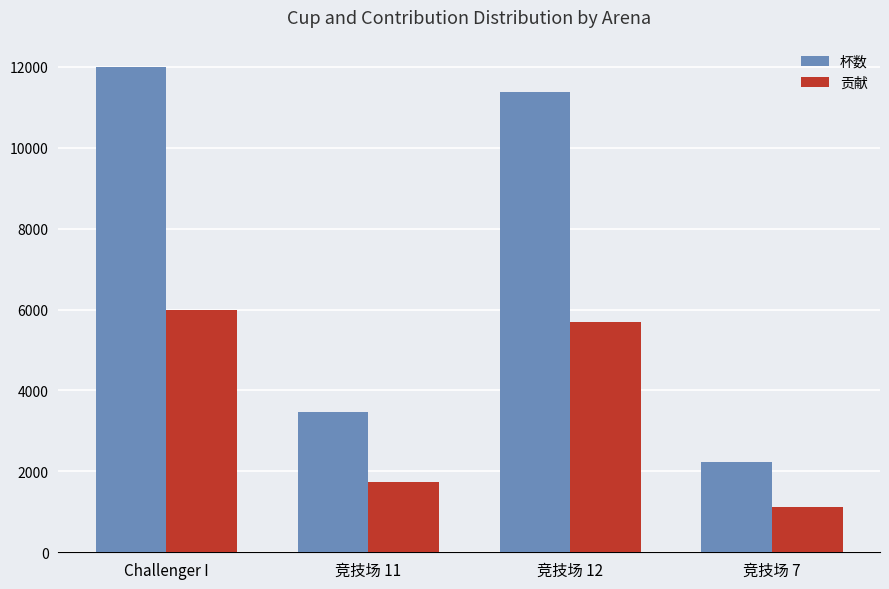

At which label does 杯数 reach its minimum?

竞技场 7